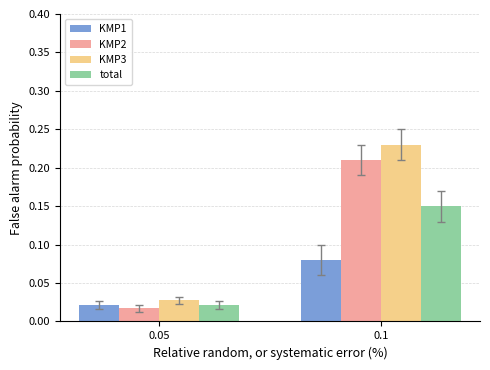

Which category has the lowest value in the KMP2 series?

0.05